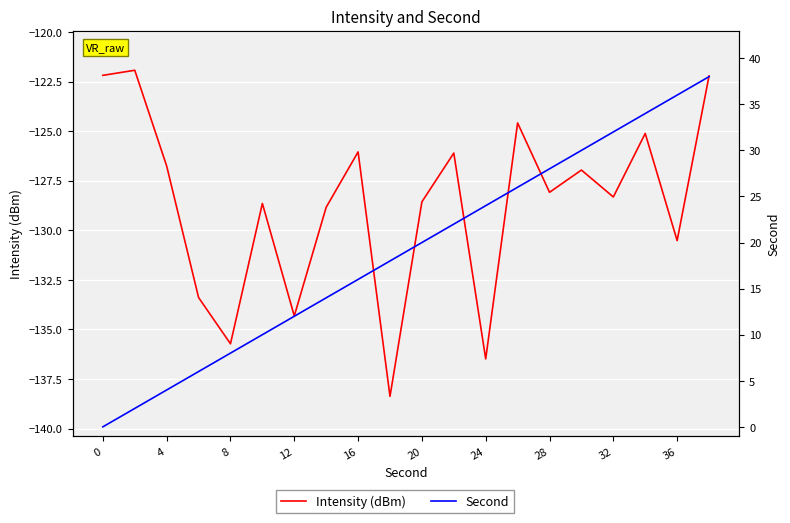

True or false: Intensity (dBm) has more than 0 points higher than both neighbors.

True